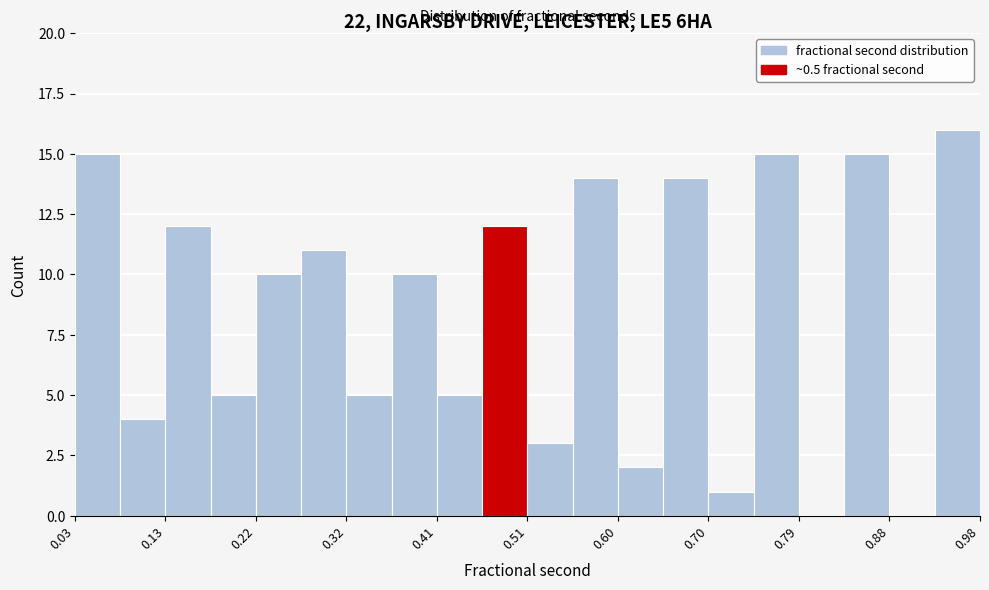

How tall is the bar that spans 0.55 to 0.60 on the x-axis? Neither the bar edges nor the heights are printed on the chart, so give them approximately, as read against the axes.

14